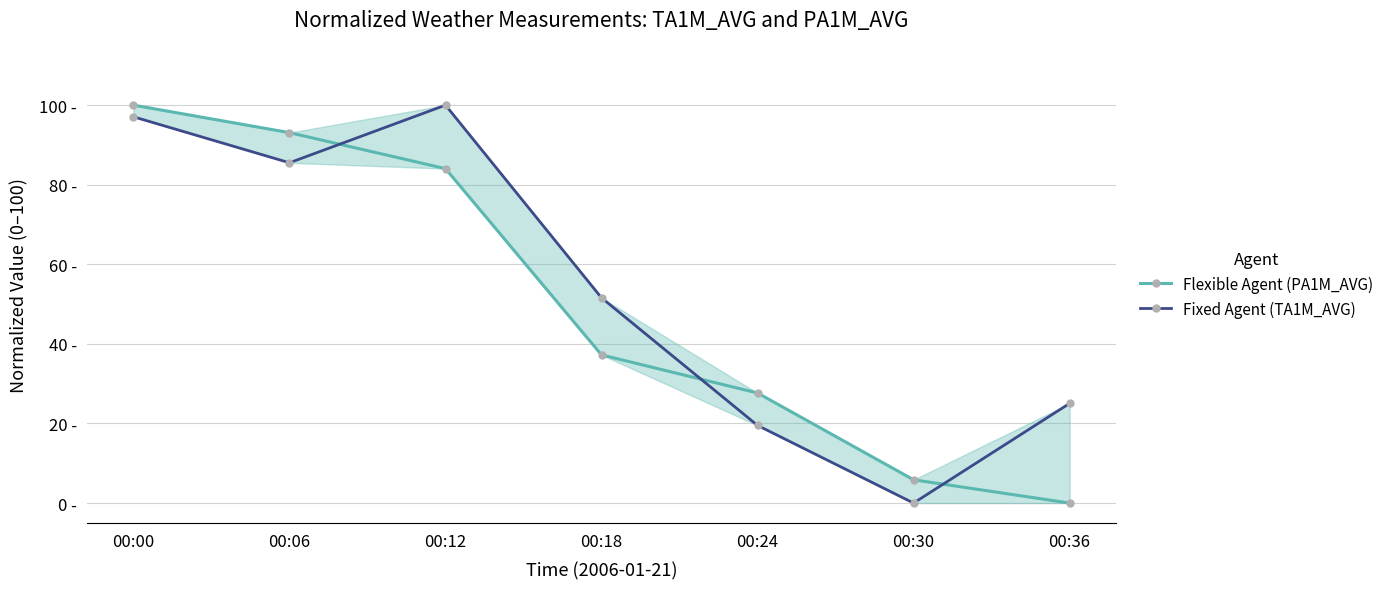

What is the value of the Flexible Agent (PA1M_AVG) point at the 2nd from the left?

93.1